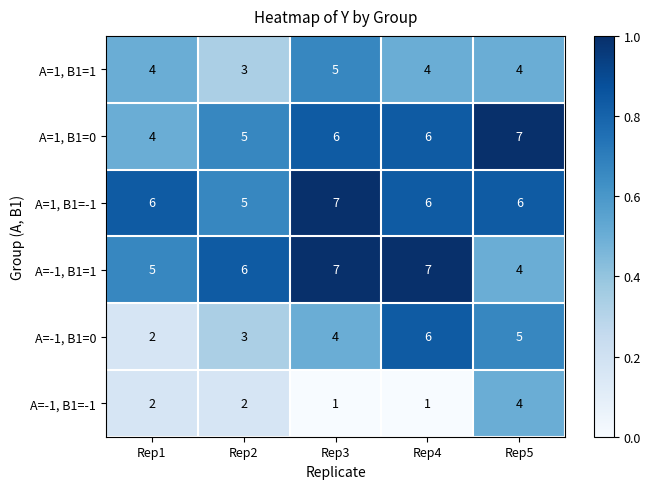

What is the difference between the highest and lowest values at Rep4?

6